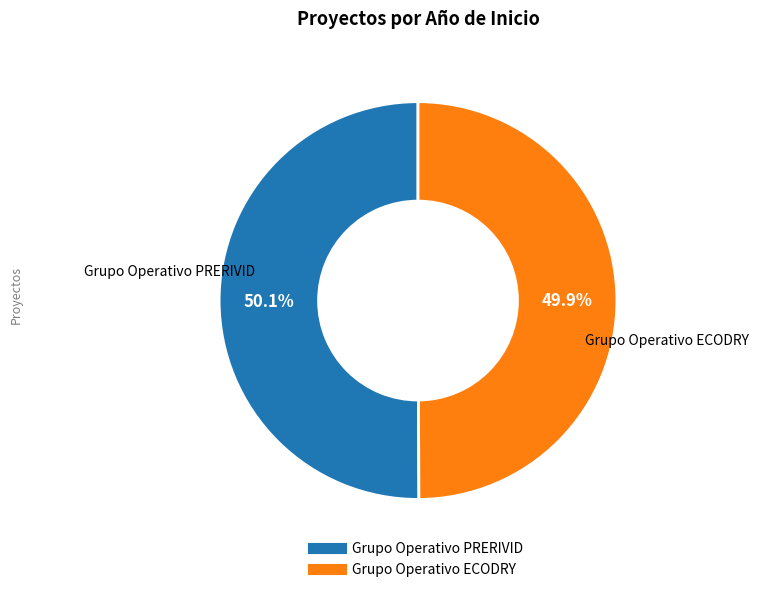

Does any single category account for the majority?

Yes